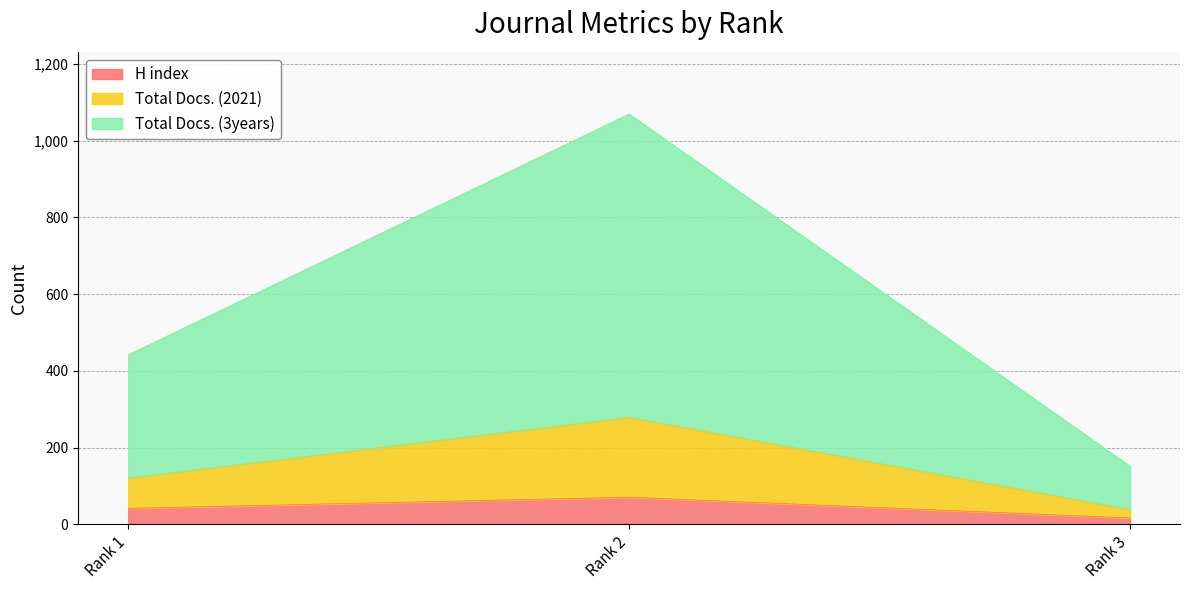

At which label does H index reach its minimum?

Rank 3